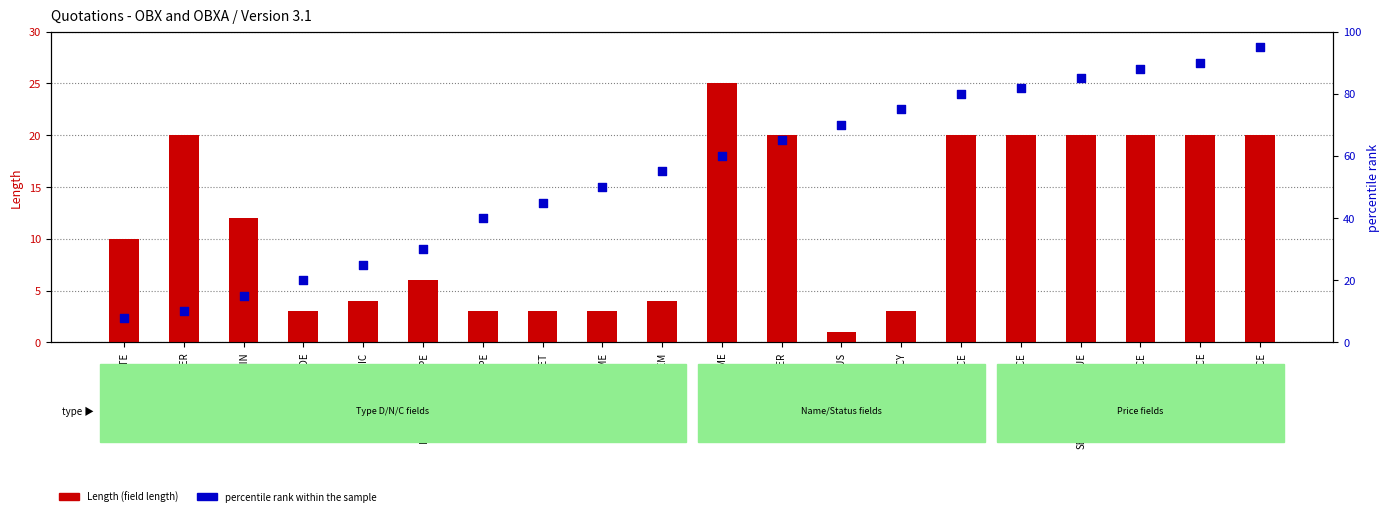

At which category is the sum across all series the highest?

MAX_PRICE